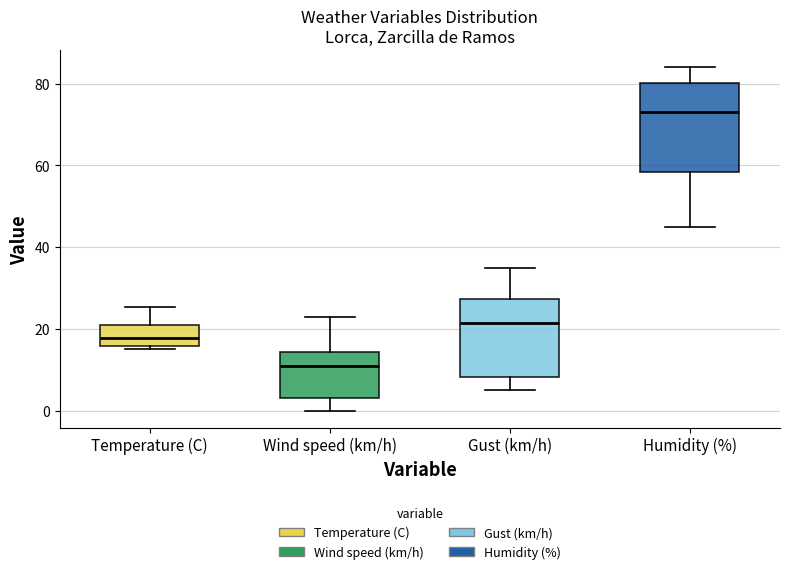

Which box's median line is the lowest?

Wind speed (km/h)